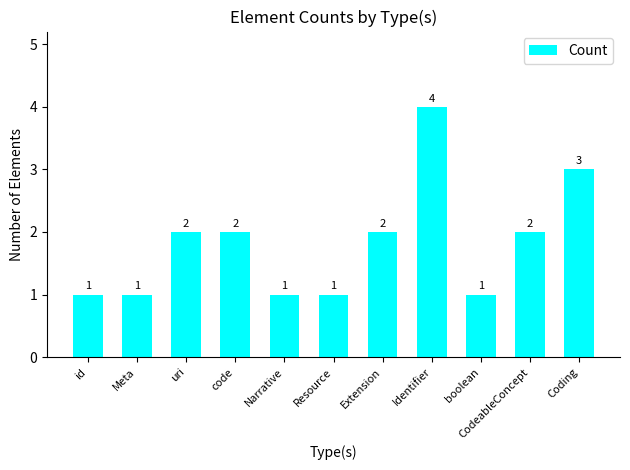

What is the difference between the second highest and second lowest values?

2